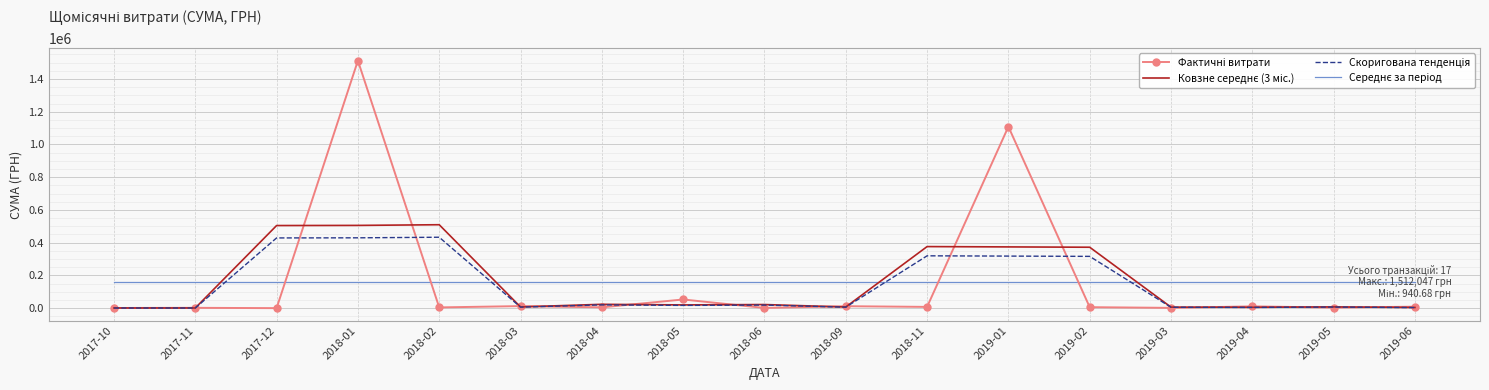

At which category is the sum across all series the highest?

2018-01